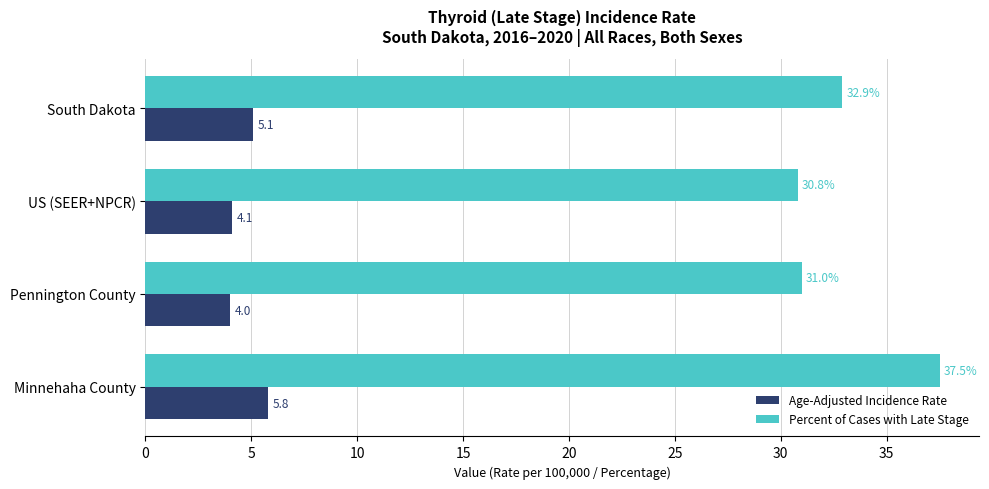

At which category is the sum across all series the highest?

Minnehaha County